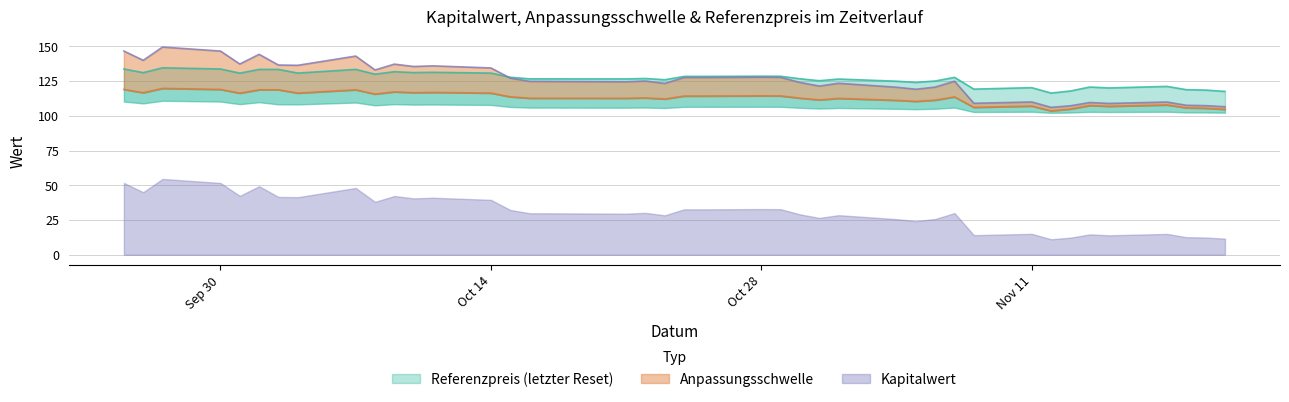

At how many categories does at least one series exceed 132?

14